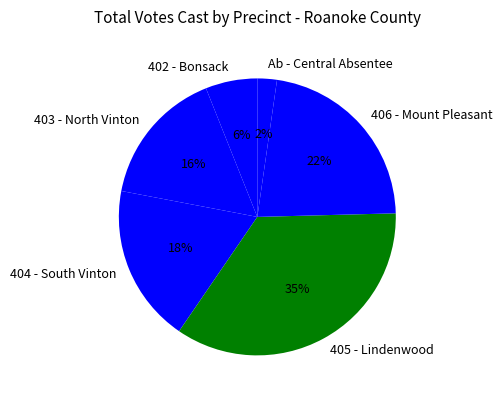

Count the number of slices in the pie.

6